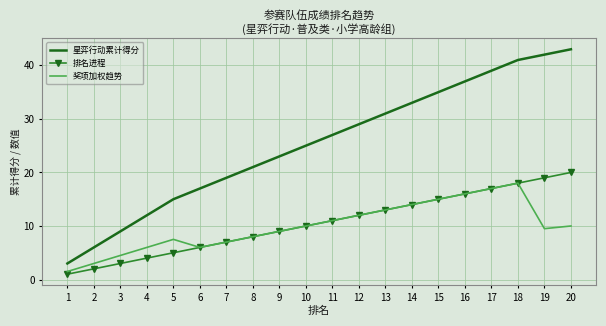

Between 10 and 13, which series saw the biggest shift?

星弈行动累计得分